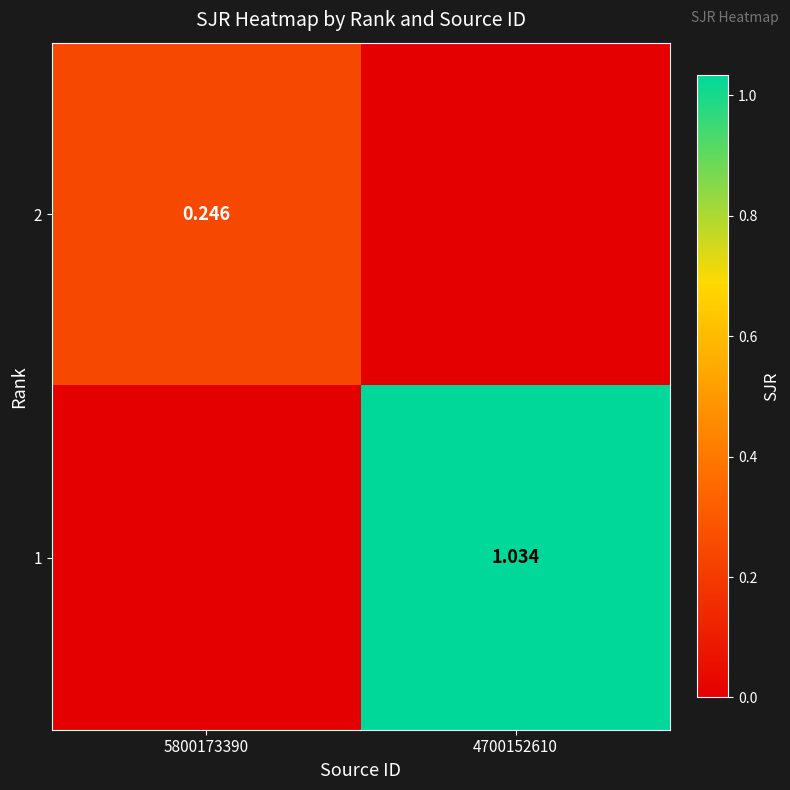

At which category is the sum across all series the highest?

4700152610